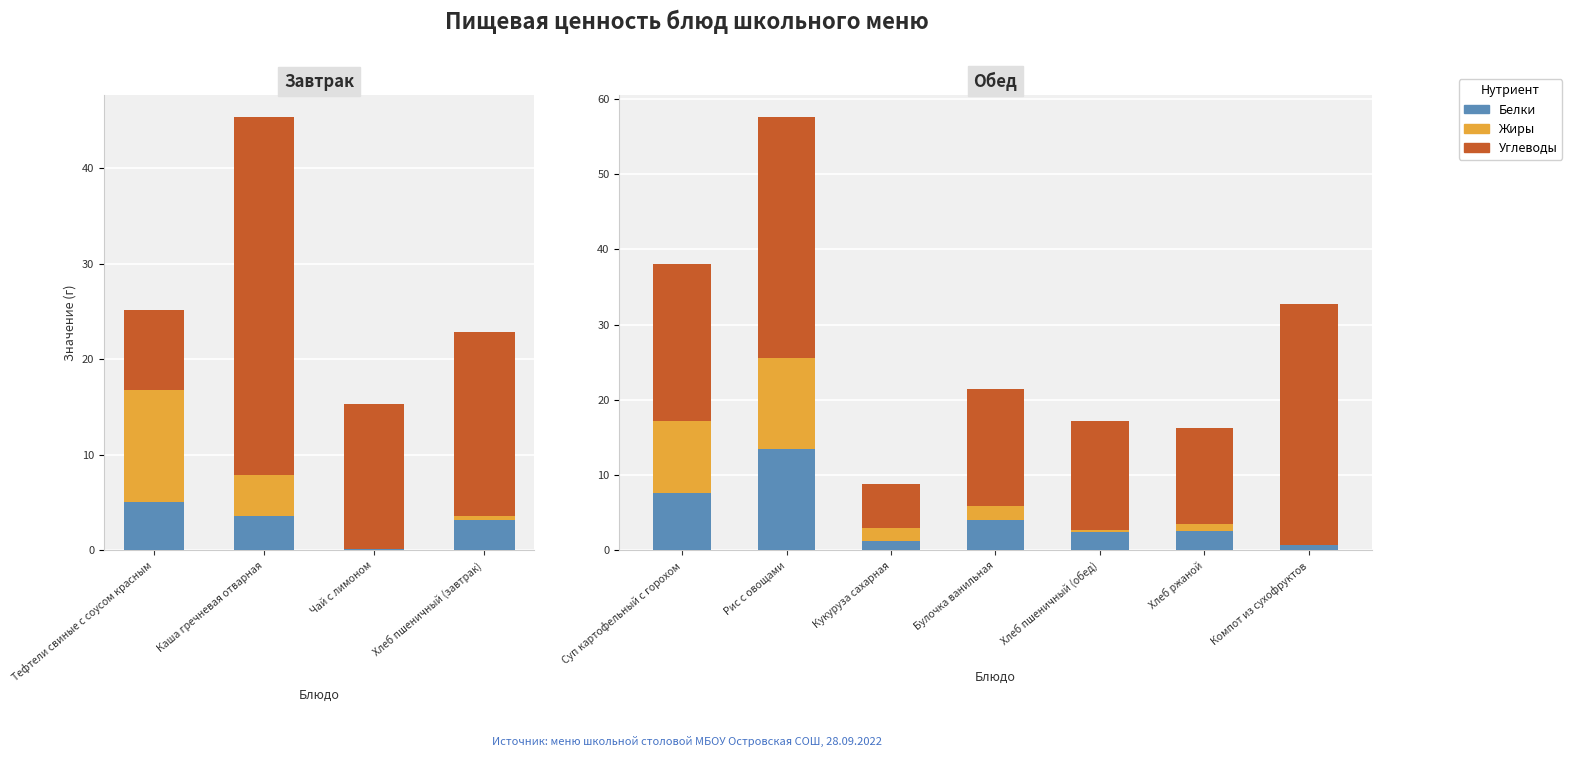

What is the difference between the highest and lowest values at Компот из сухофруктов?

31.9